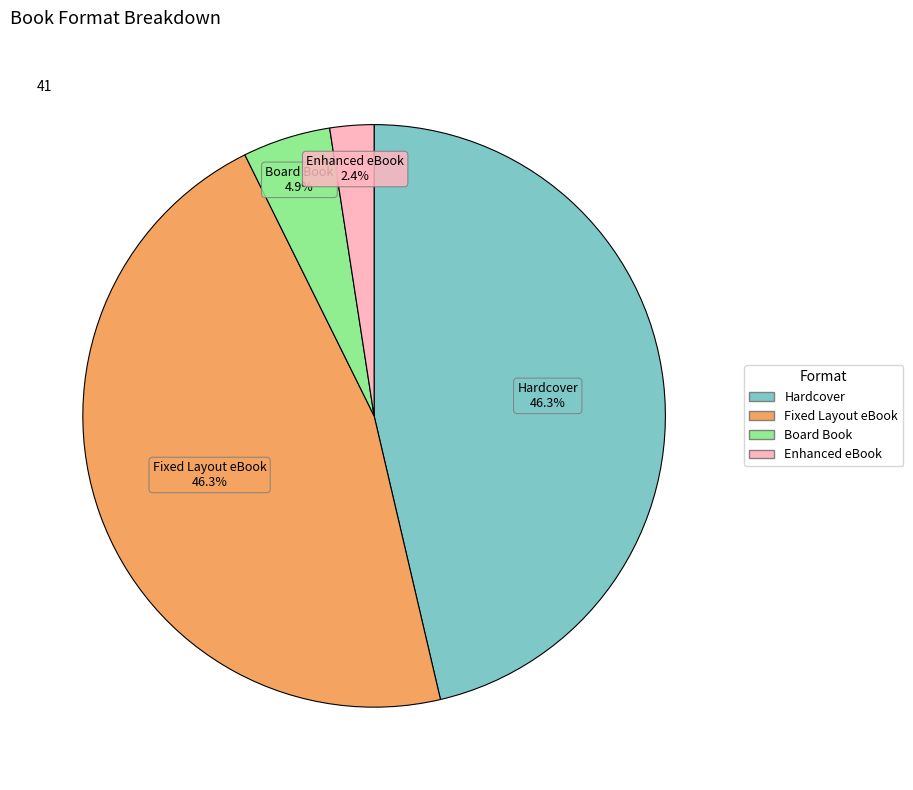

Count the number of slices in the pie.

4